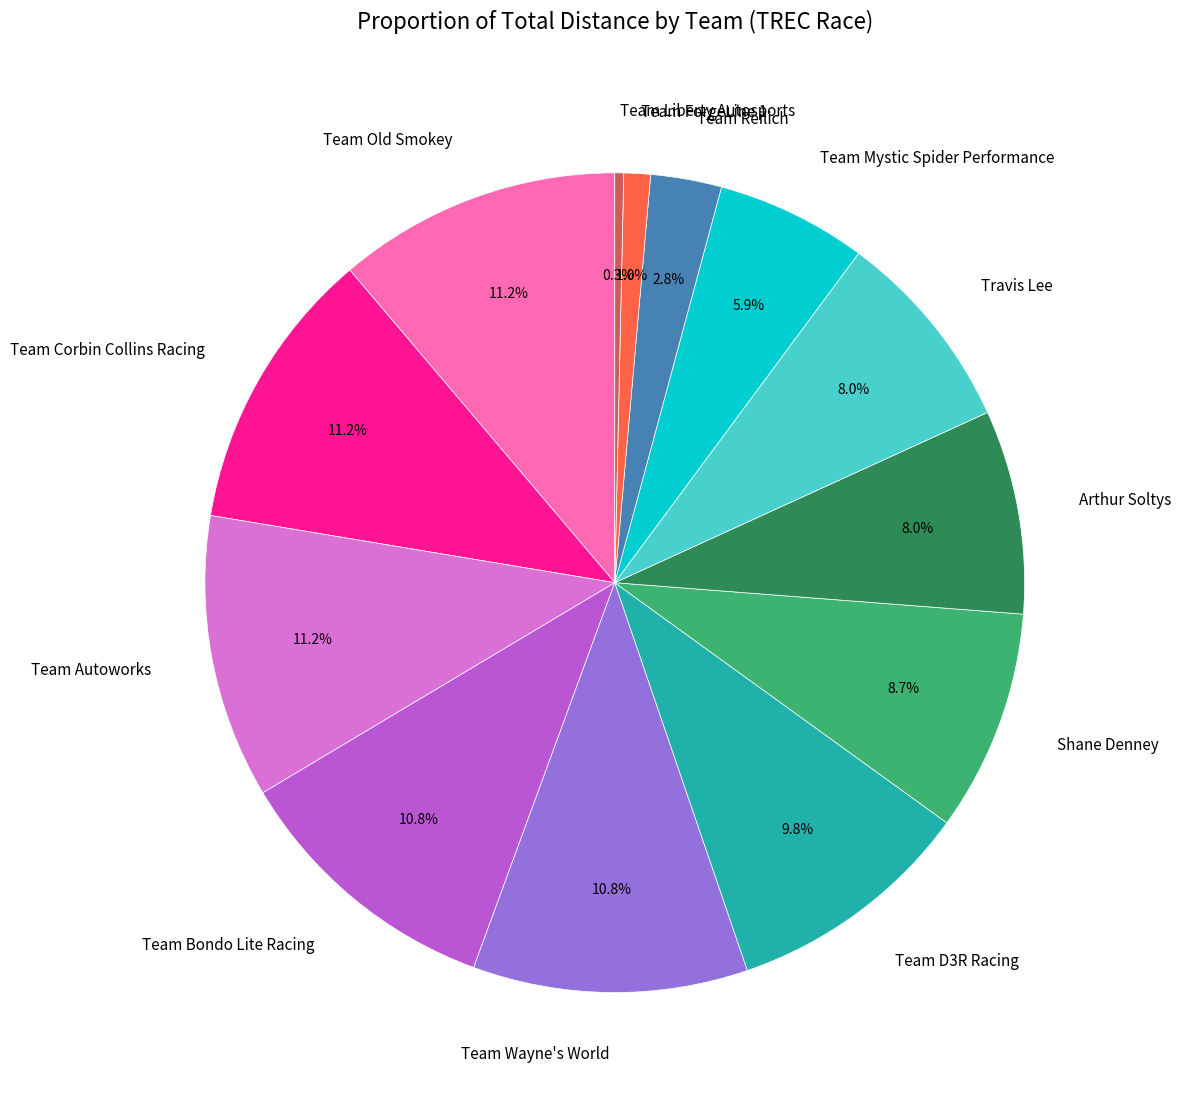

Do Team Mystic Spider Performance and Team Bondo Lite Racing together represent more than half of the pie?

No